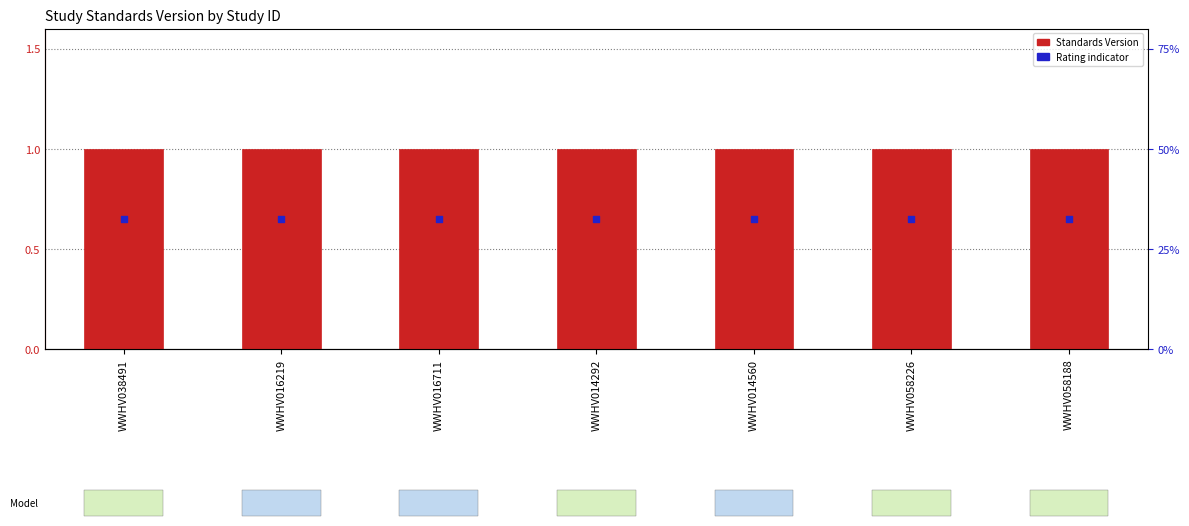

What is the total value across all series at WWHV058188?

1.6